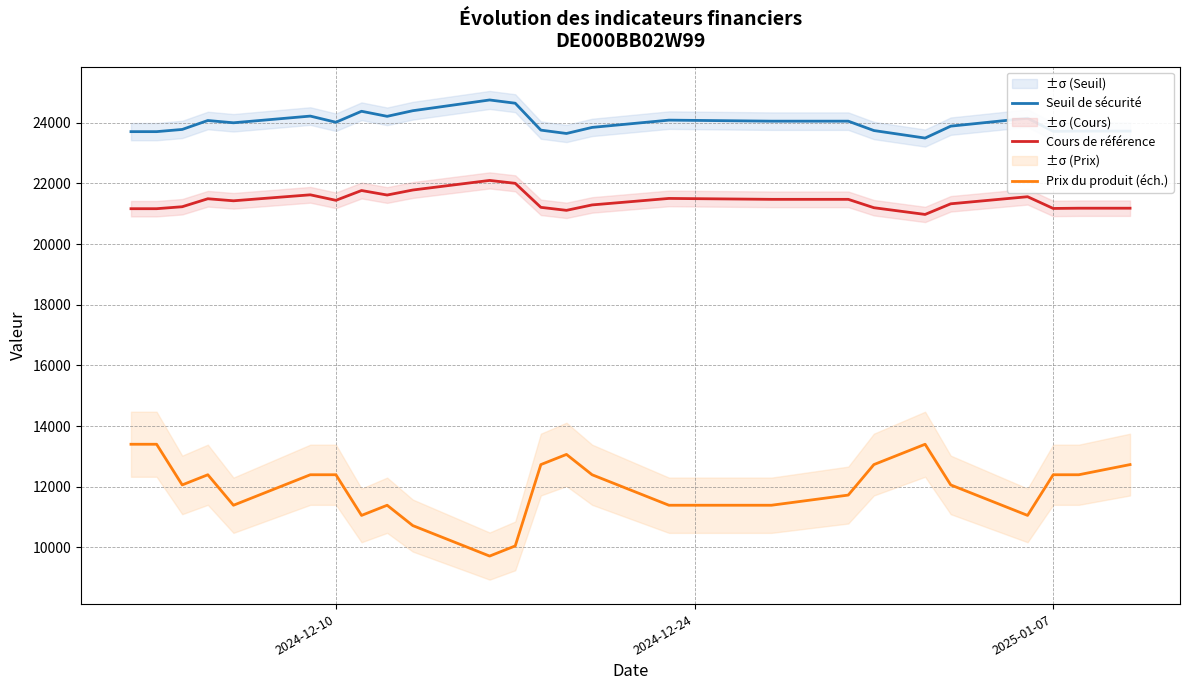

In Cours de référence, how many points are lower than both neighbors (excluding endpoints)?

6